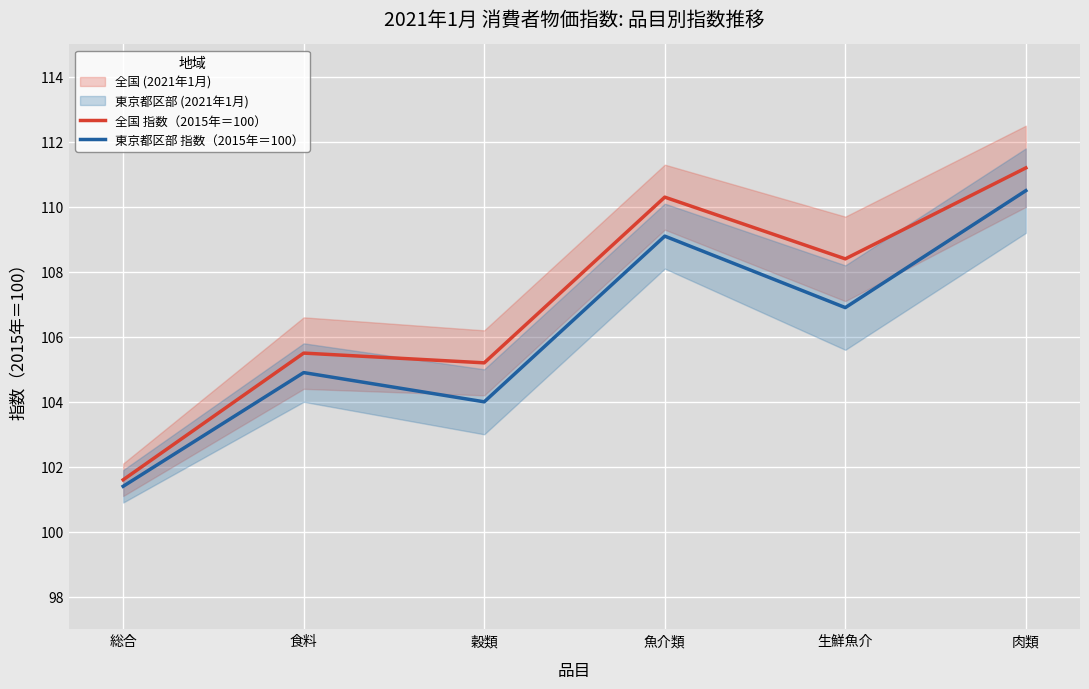

List the series in order of their peak value, lowest first.

東京都区部 指数（2015年＝100）, 全国 指数（2015年＝100）